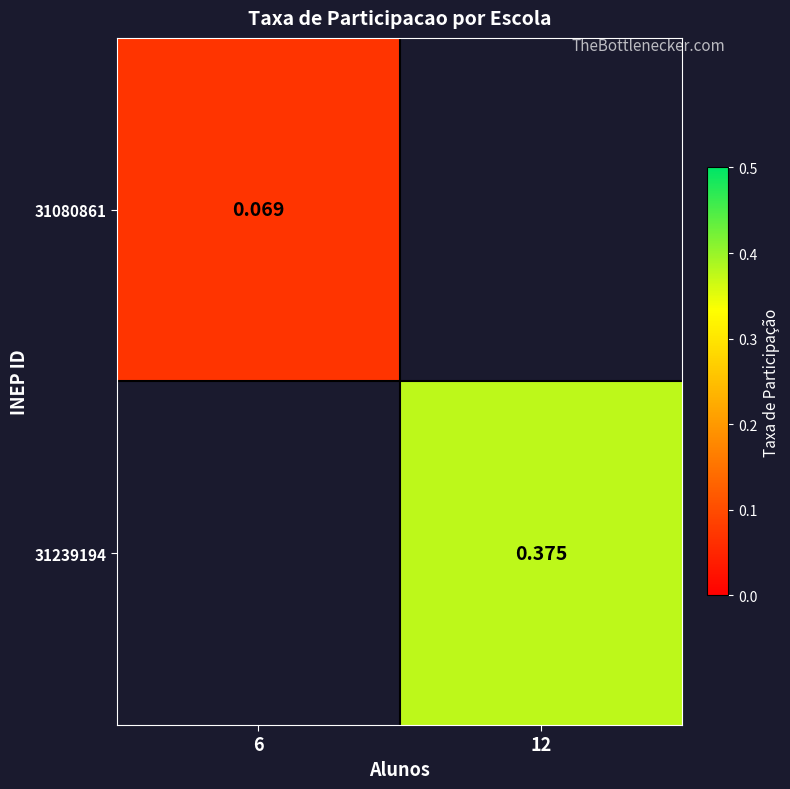

What is the highest value of the 31080861 series?

0.1